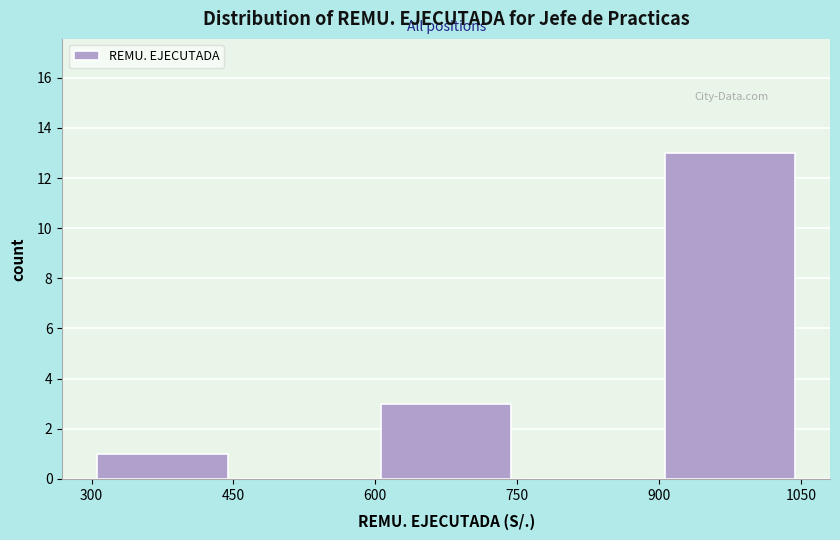

Reading left to right, transcribe this chart: for each bar, give the range it covers on the x-axis and its height. The values are not printed on the chart, so give them approximately, as read against the axis.

300 to 450: 1
450 to 600: 0
600 to 750: 3
750 to 900: 0
900 to 1050: 13